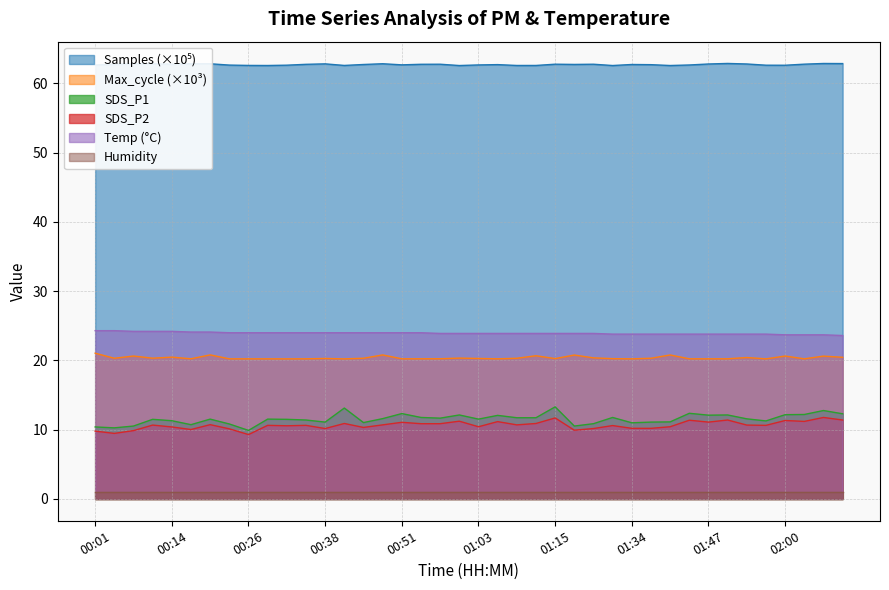

How many lines are shown in the chart?

6